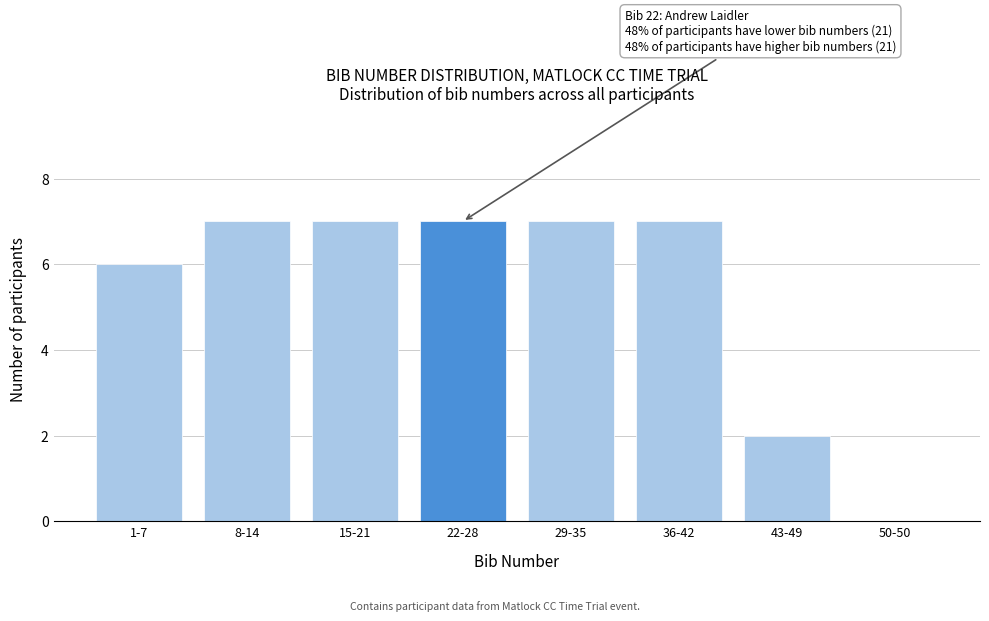

Reading left to right, transcribe all the data shown in this chart.

1-7=6	8-14=7	15-21=7	22-28=7	29-35=7	36-42=7	43-49=2	50-50=0